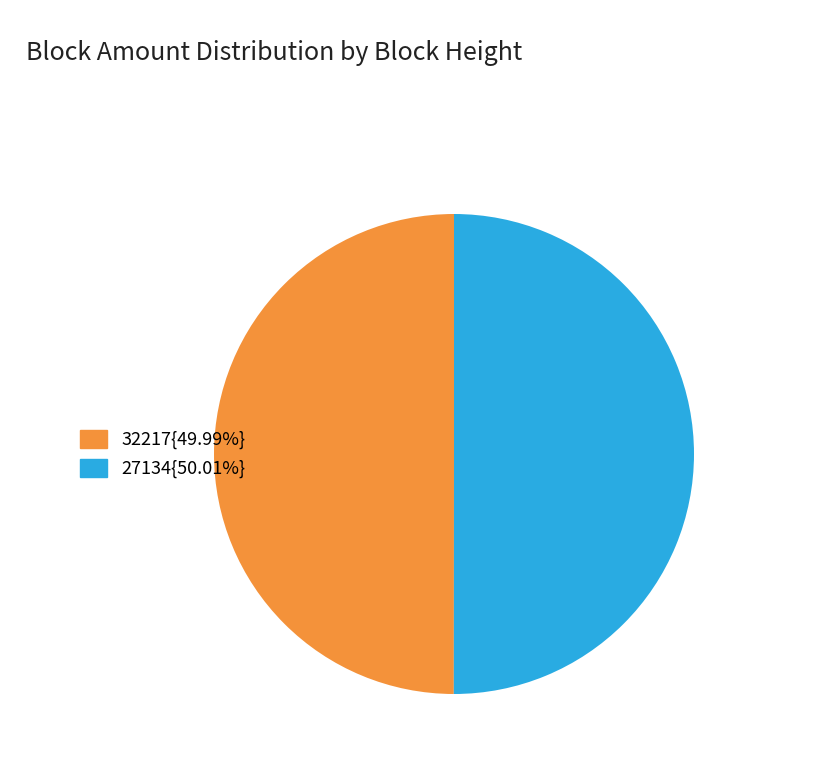

How many slices are in this pie chart?

2